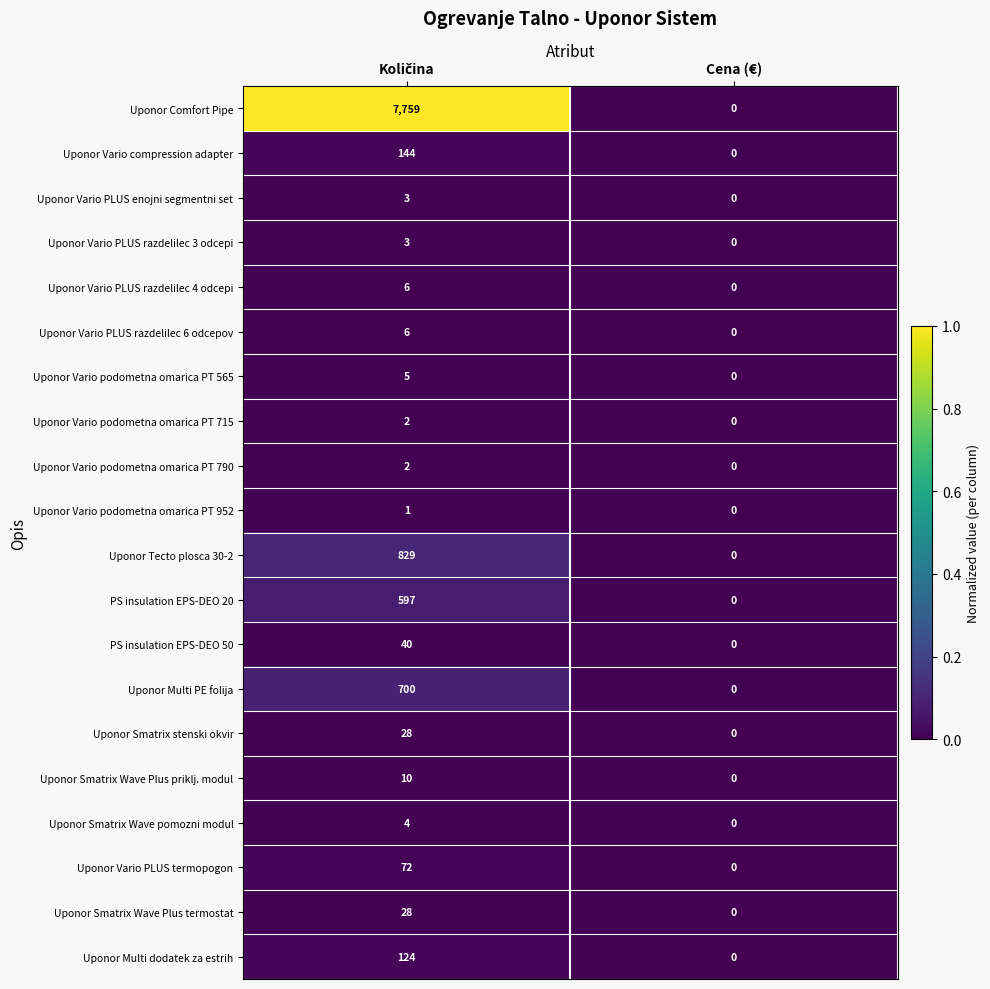

What is the difference between the maximum and minimum values in the Uponor Comfort Pipe series?

7759